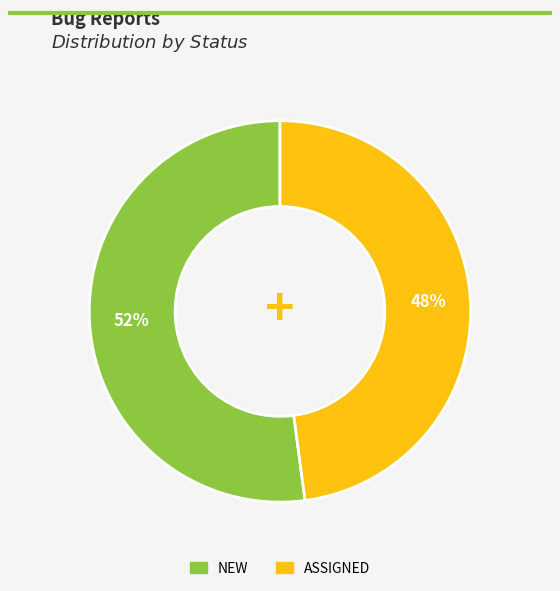

To the nearest percent, what is the average slice percentage?

50%